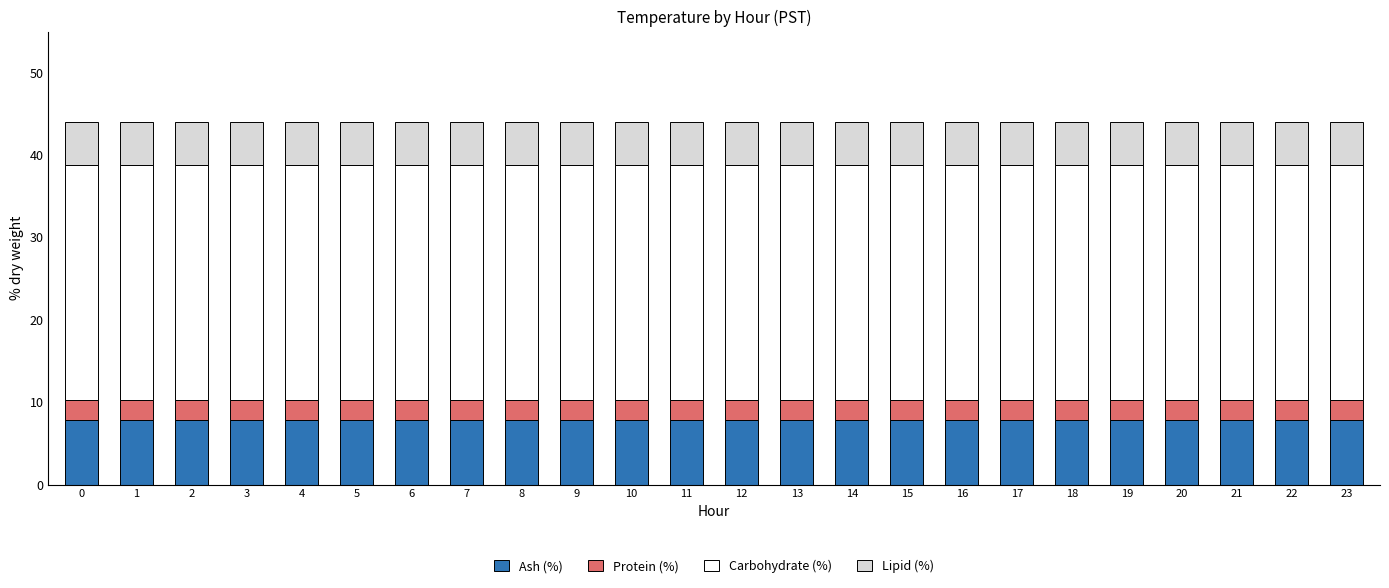

What is the sum of all Ash (%) values?

187.2